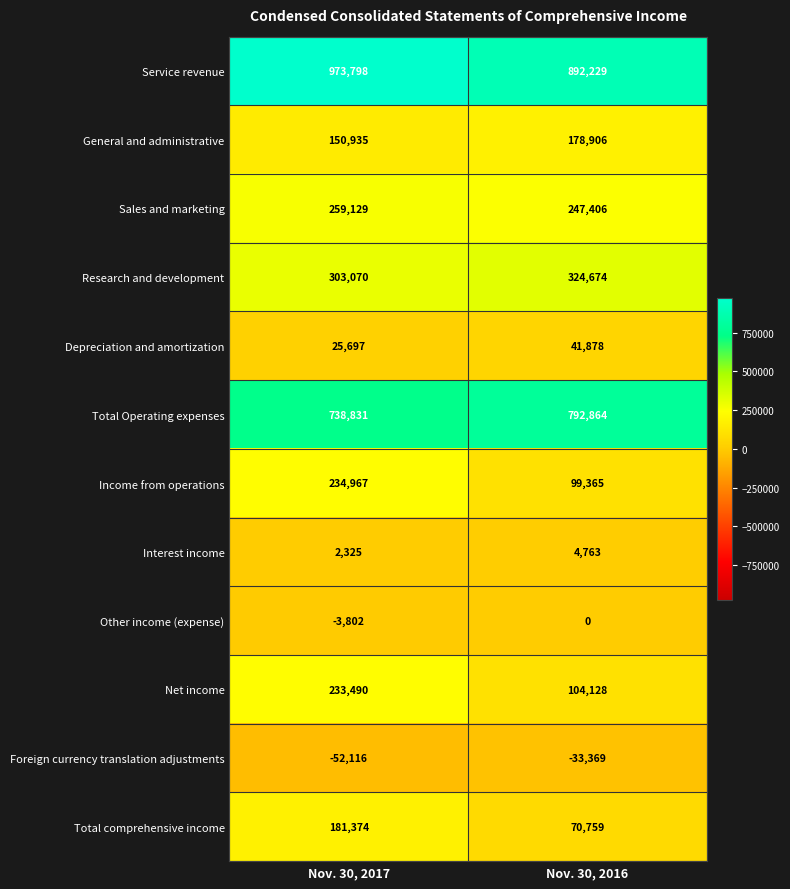

True or false: Depreciation and amortization has a value of 25697 at Nov. 30, 2017.

True